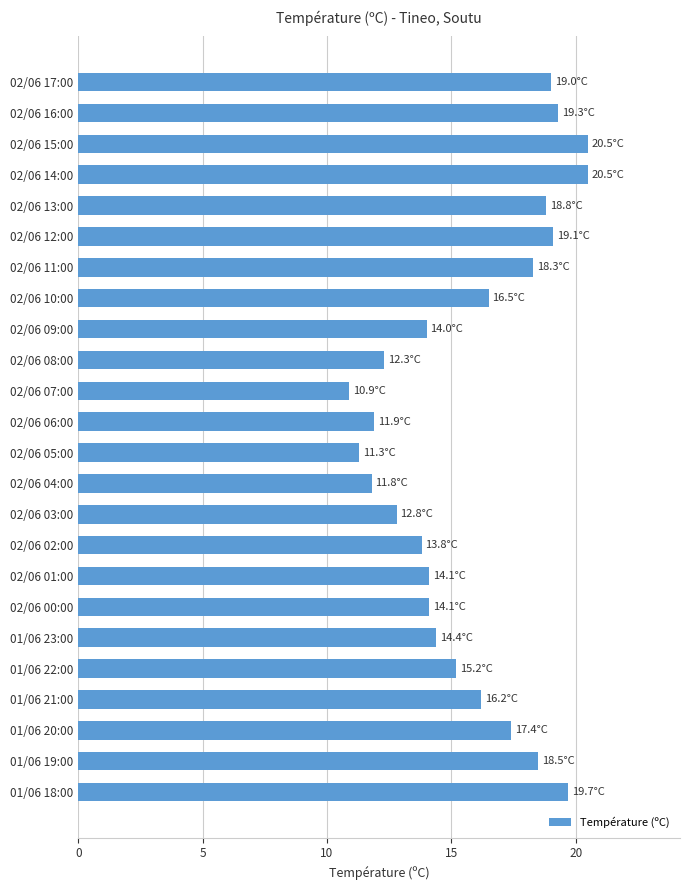

Reading top to bottom, extract all data points from this chart.

02/06 17:00=19.0	02/06 16:00=19.3	02/06 15:00=20.5	02/06 14:00=20.5	02/06 13:00=18.8	02/06 12:00=19.1	02/06 11:00=18.3	02/06 10:00=16.5	02/06 09:00=14.0	02/06 08:00=12.3	02/06 07:00=10.9	02/06 06:00=11.9	02/06 05:00=11.3	02/06 04:00=11.8	02/06 03:00=12.8	02/06 02:00=13.8	02/06 01:00=14.1	02/06 00:00=14.1	01/06 23:00=14.4	01/06 22:00=15.2	01/06 21:00=16.2	01/06 20:00=17.4	01/06 19:00=18.5	01/06 18:00=19.7